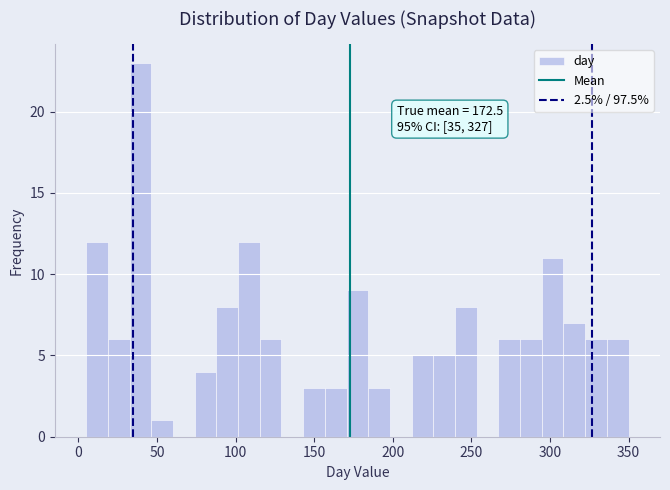

Read against the x-axis, roughly where is the centre of the tallest bar?

40